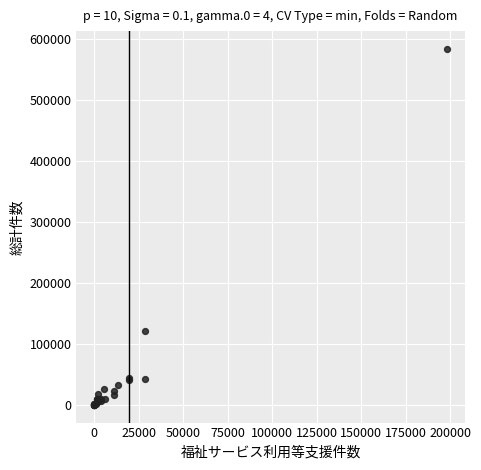

What Y value in the scatter plot is closest to 291652?

120280